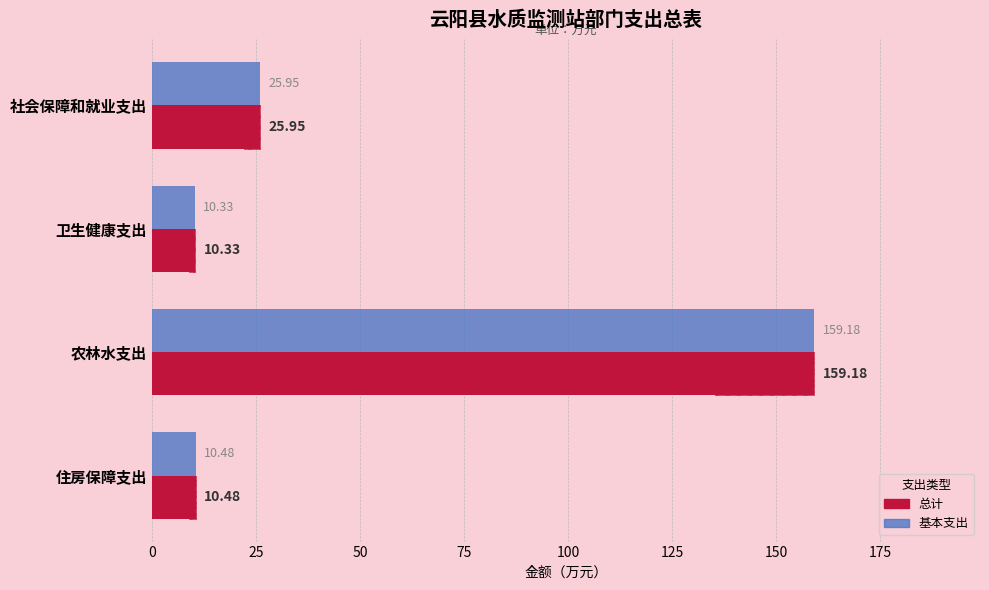

Which series changed the most between 社会保障和就业支出 and 农林水支出?

总计